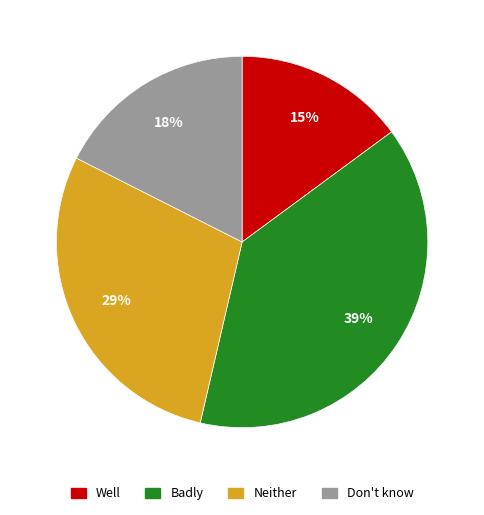

Is it true that Well is 9% of the pie?

False